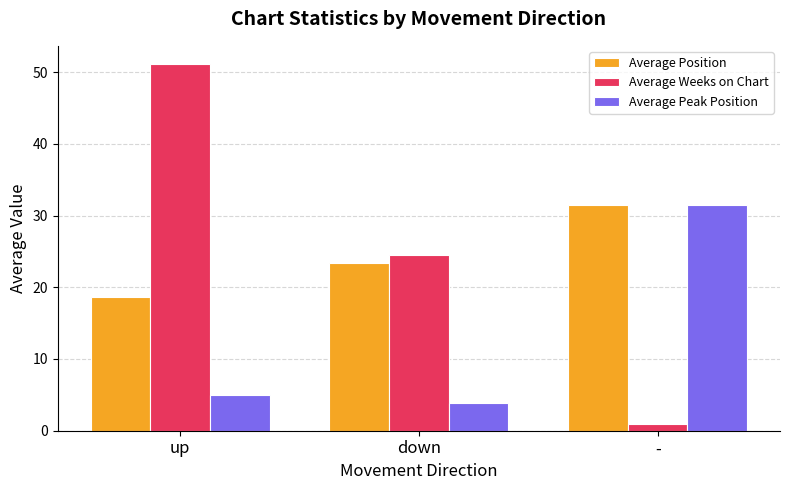

Reading right to left, transcribe all the data shown in this chart.

Average Position: 31.5	23.4	18.7
Average Weeks on Chart: 1.0	24.5	51.1
Average Peak Position: 31.5	3.8	5.0